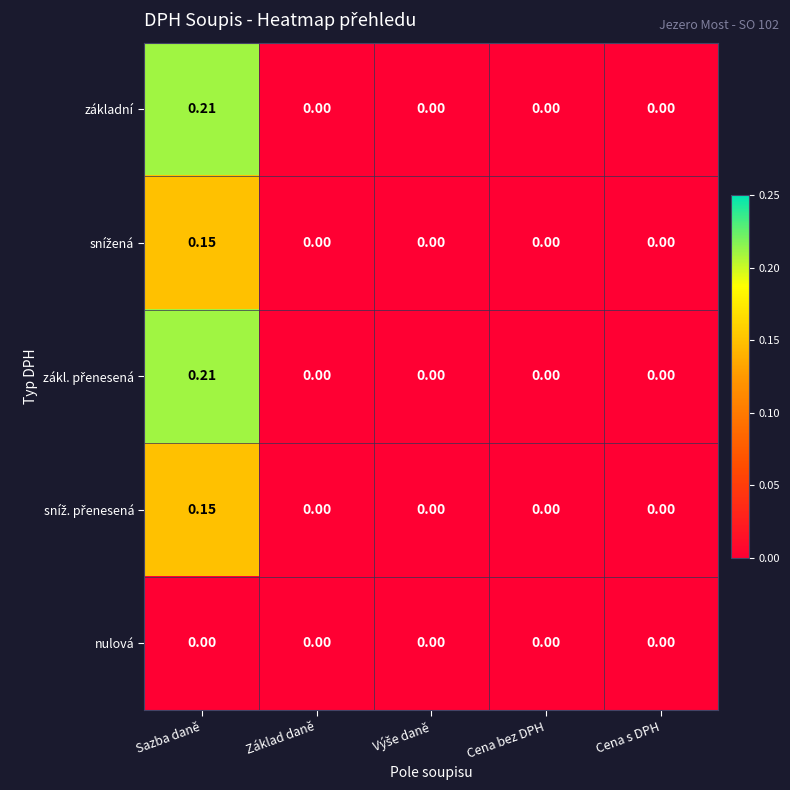

At which category does the chart reach its peak across all series?

Sazba daně